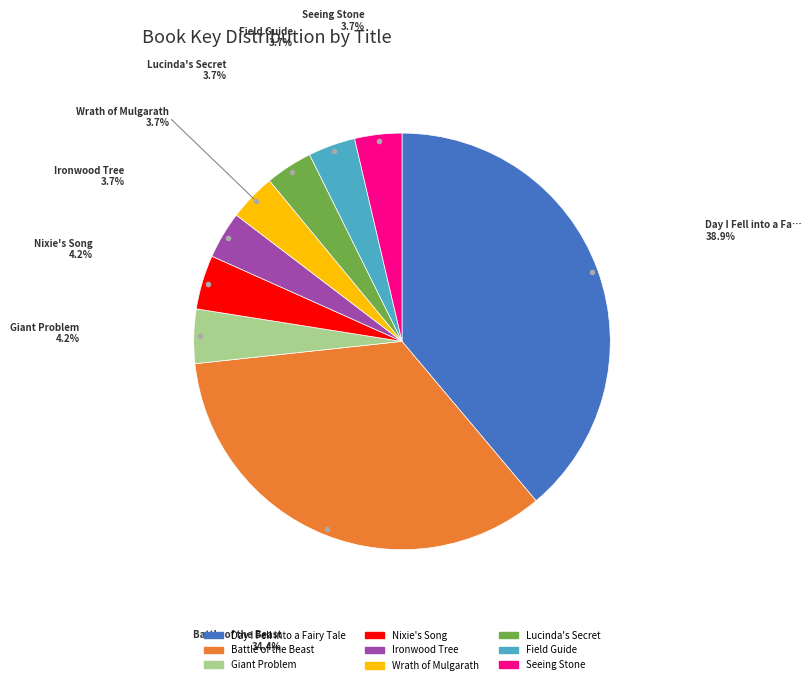

Is the sum of Field Guide and Wrath of Mulgarath greater than half?

No